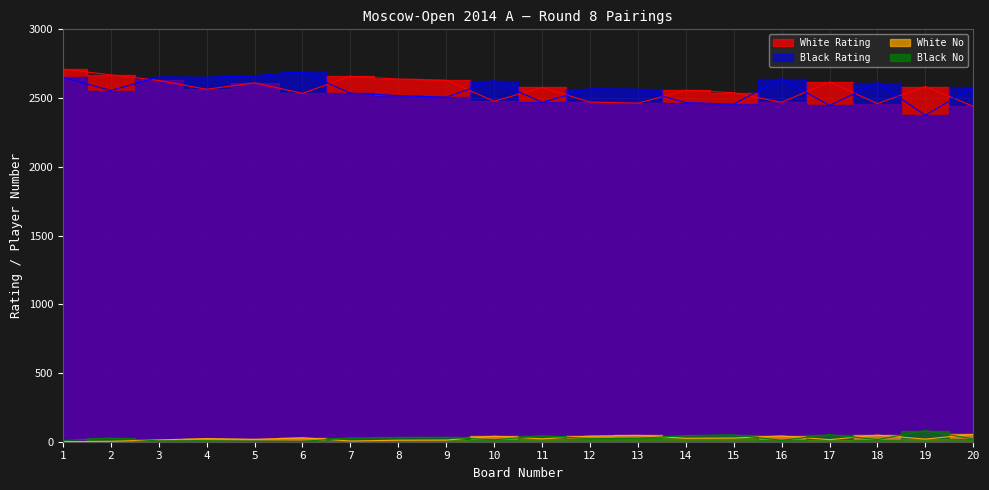

What value does the Black Rating series have at 3, to the nearest 5?

2655